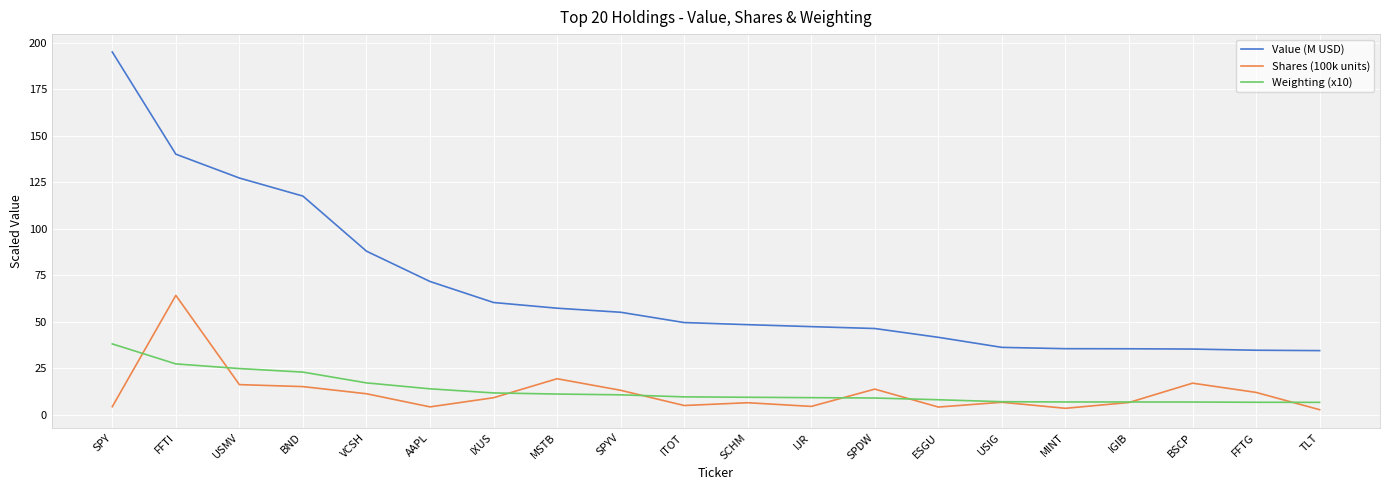

Which series changed the most between VCSH and FFTG?

Value (M USD)